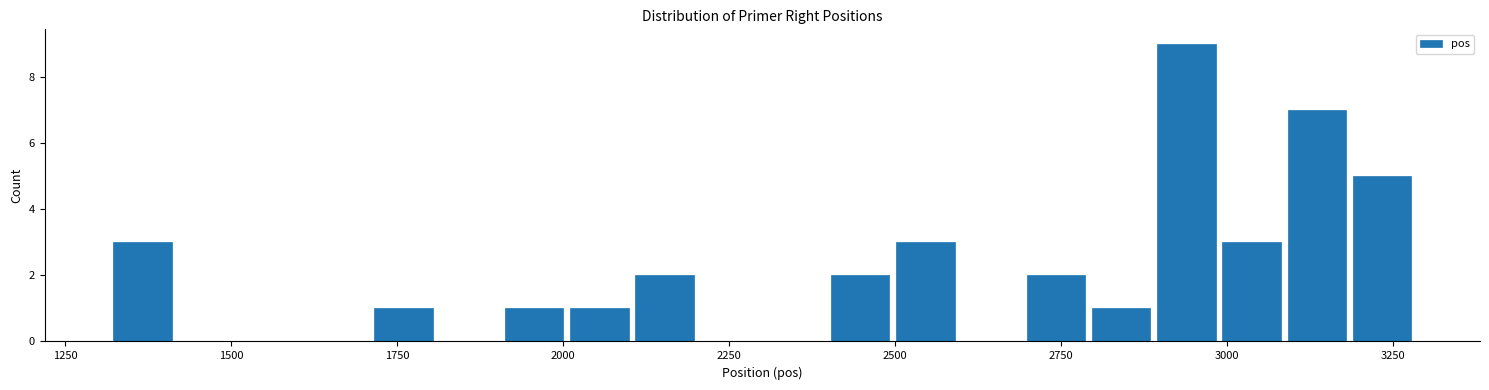

Around what value on the x-axis is the tallest bar? Give the approximate position of its centre, as read against the axis.

2950